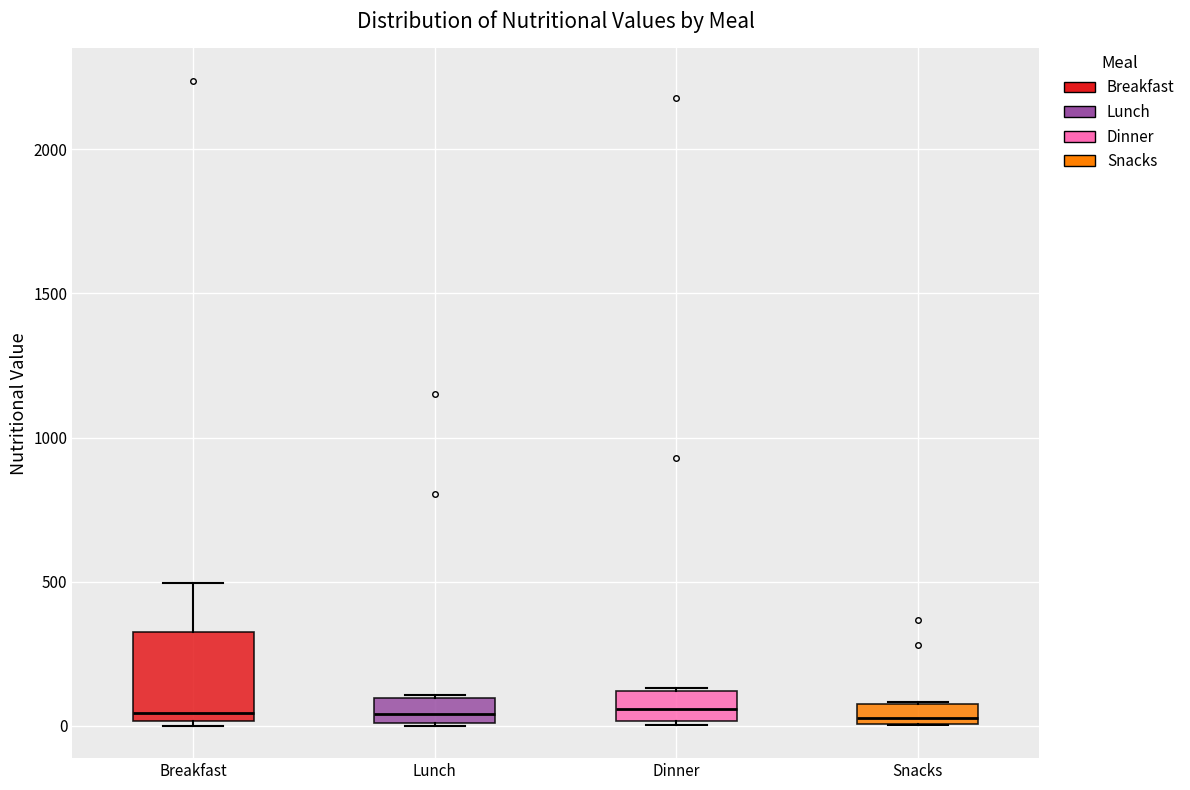

Where is the lower edge of the box for Dinner on the y-axis? The values are not printed on the chart, so give them approximately, as read against the axis.

0